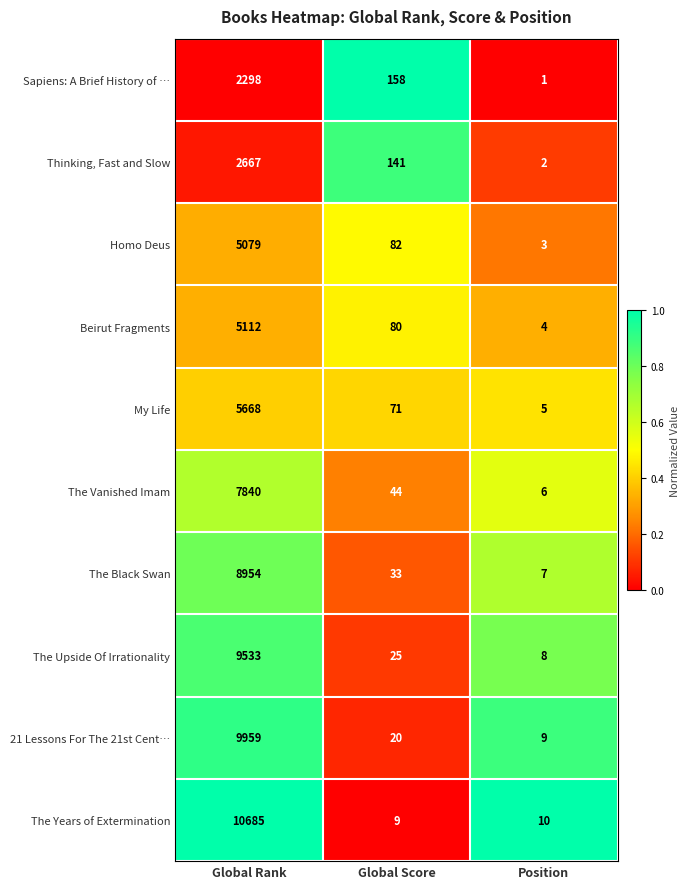

What is the sum of the The Black Swan values at Global Rank and Position?

8961